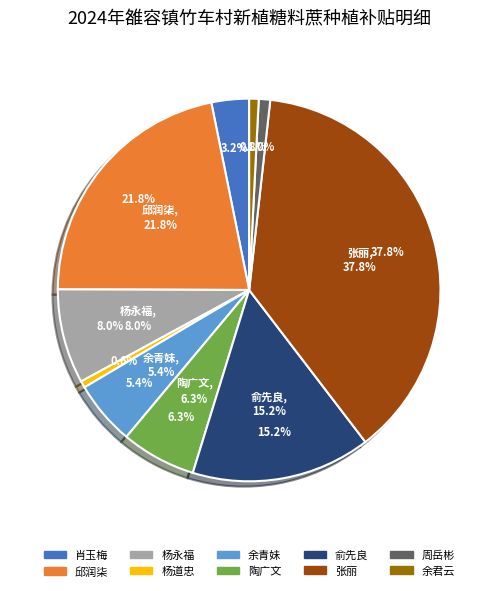

Does 杨永福 represent more than half of the total?

No